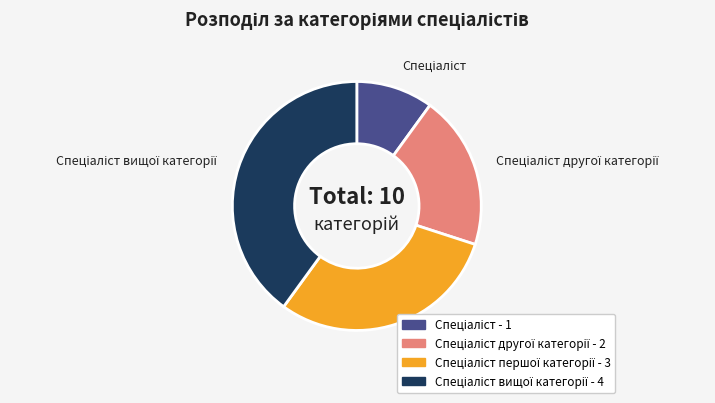

Is there any slice that represents more than half of the pie?

No